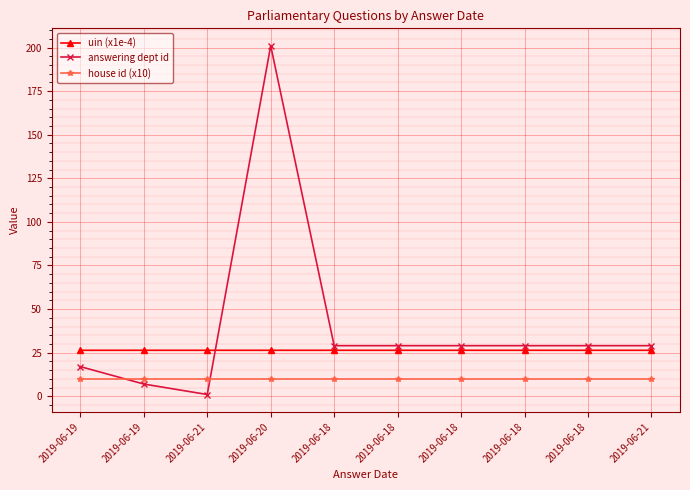

What is the label of the 1st point from the right?

2019-06-21